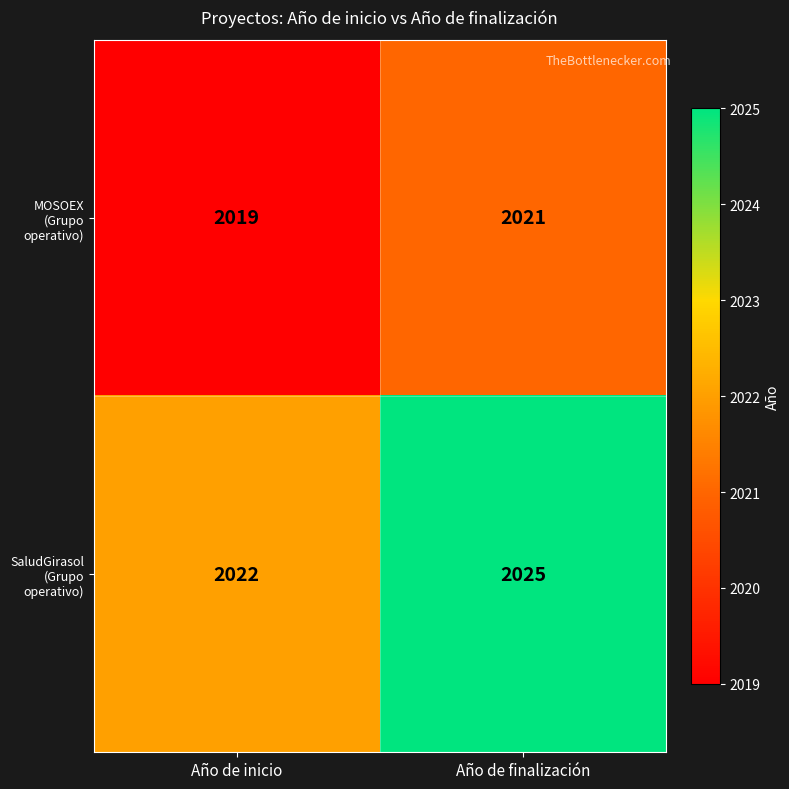

Which series has the largest range (max minus min)?

SaludGirasol (Grupo operativo)